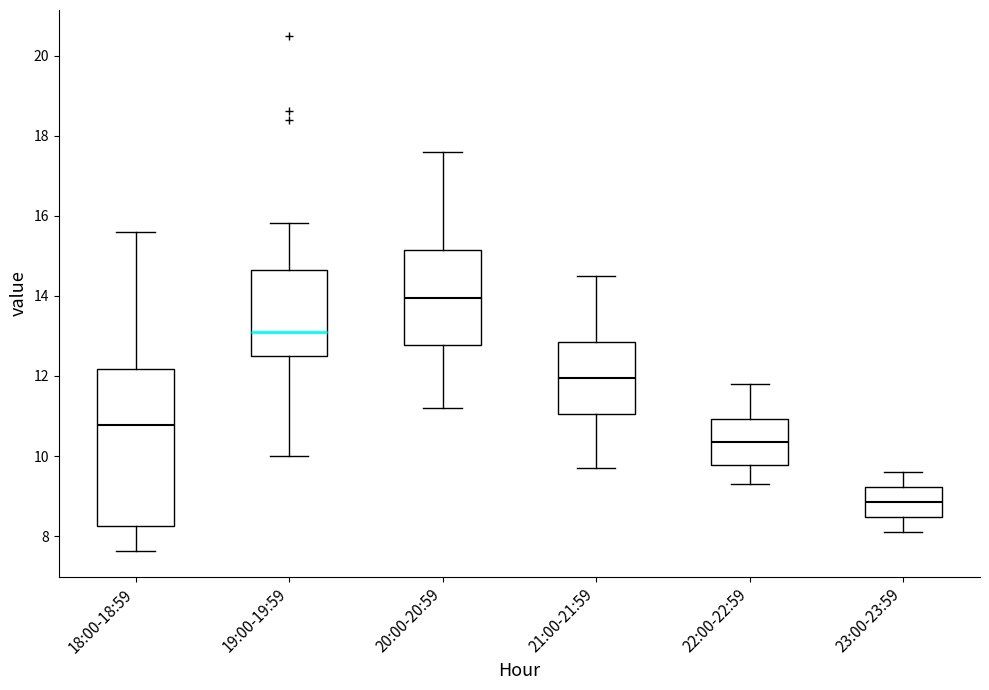

Which box has the lowest median line?

23:00-23:59